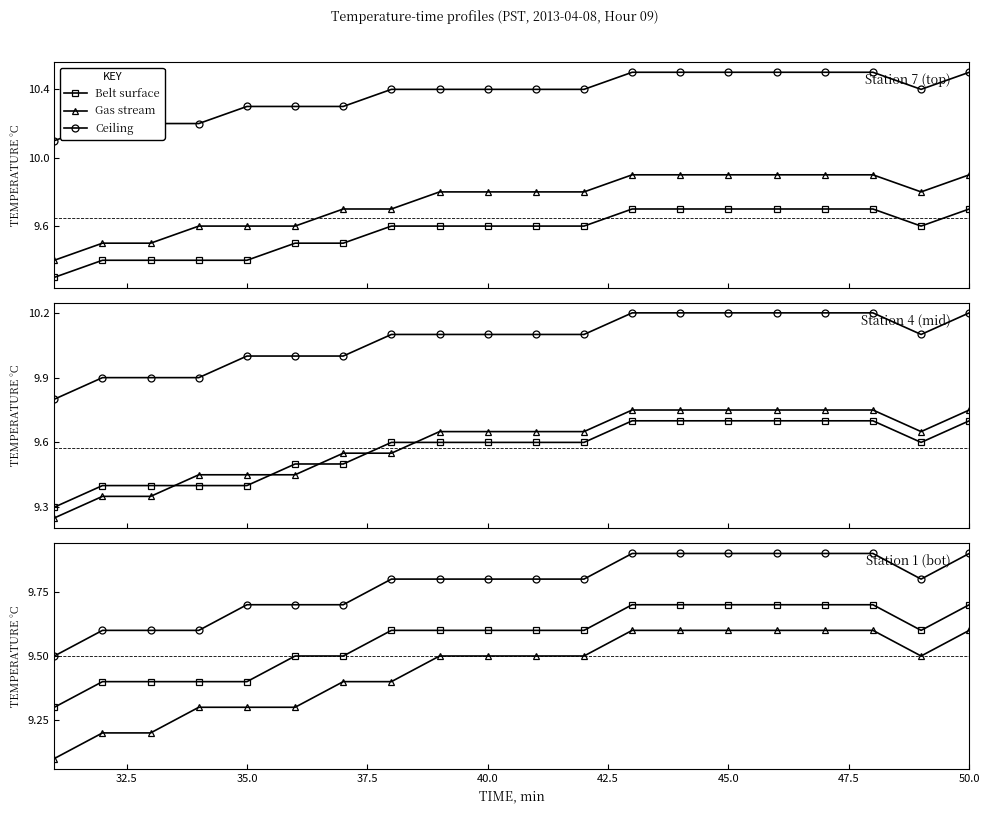

True or false: Belt surface has more than 0 points higher than both neighbors.

False